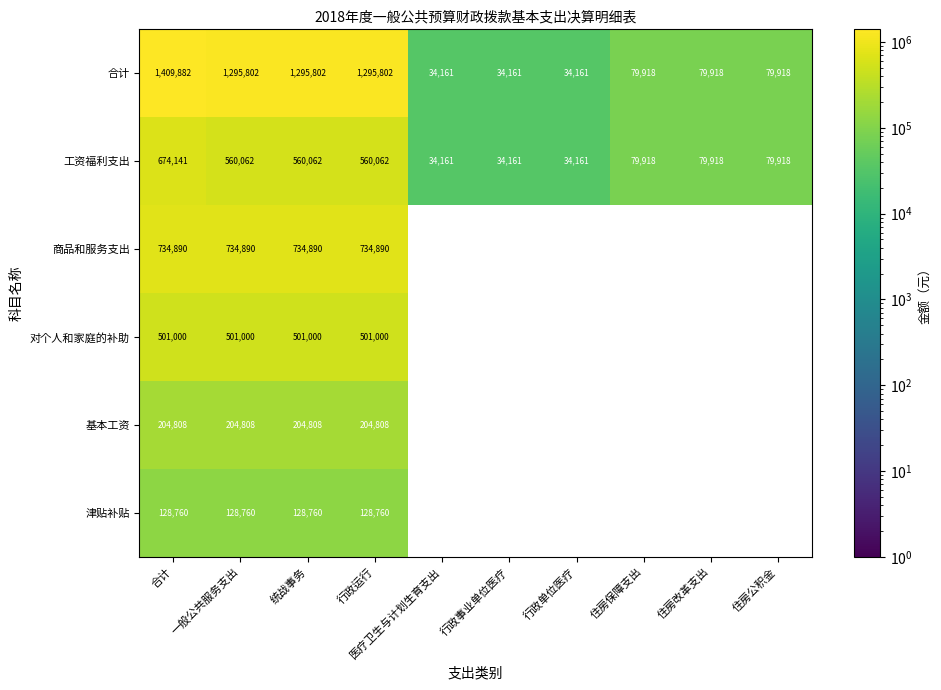

Which category has the lowest value across all series?

医疗卫生与计划生育支出